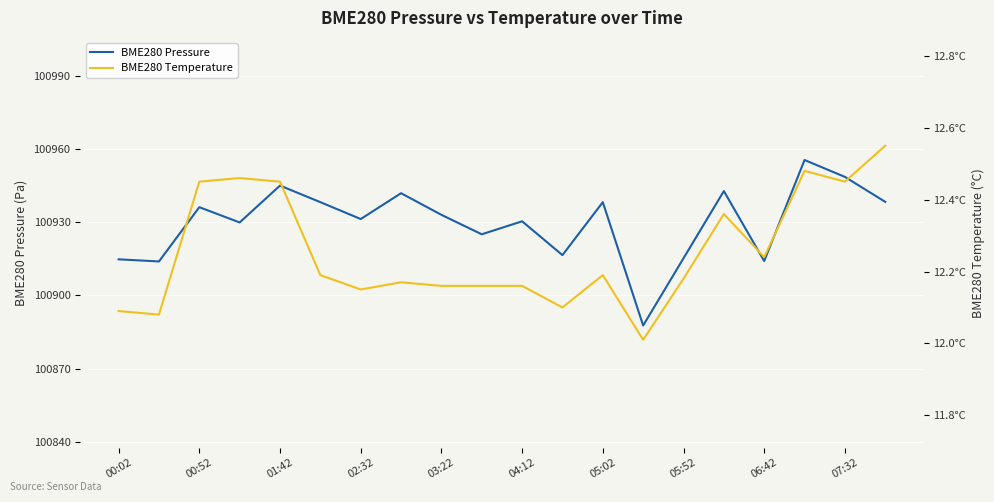

The BME280 Pressure series shows 150205.5 at 02:32. True or false?

False